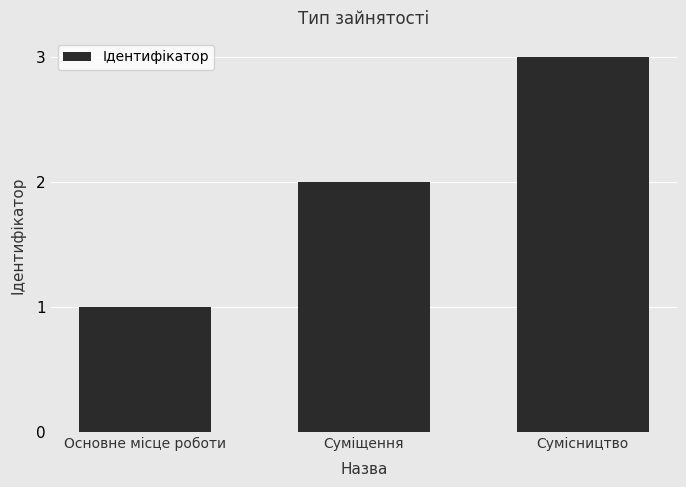

Reading left to right, extract all data points from this chart.

Основне місце роботи=1	Суміщення=2	Сумісництво=3